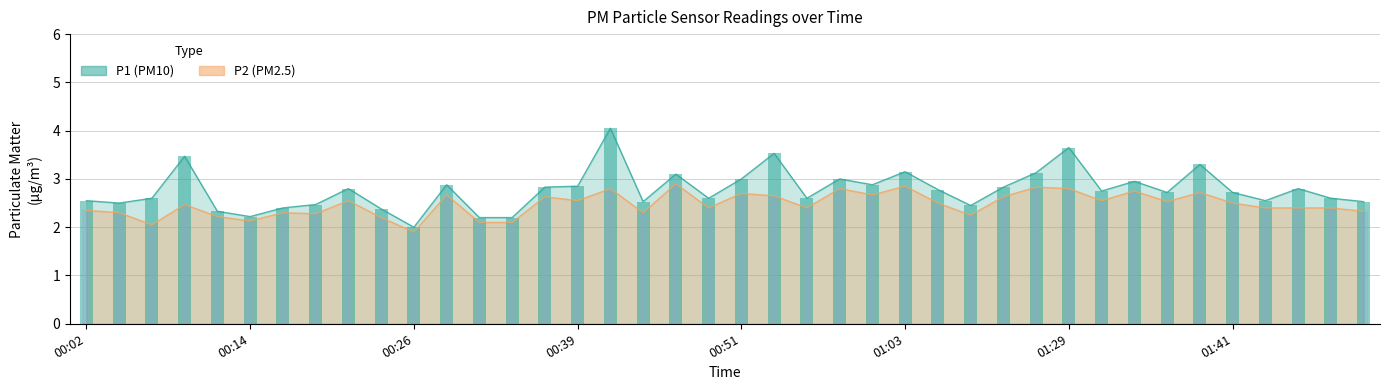

At which category is the sum across all series the highest?

00:41